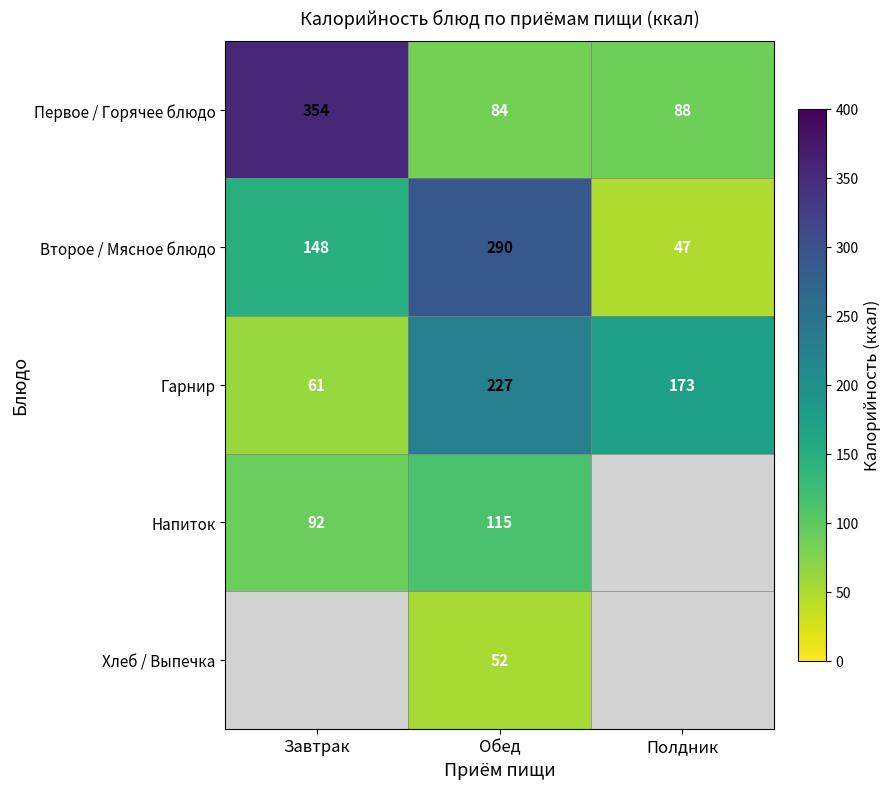

True or false: Первое / Горячее блюдо has a value of 84 at Обед.

True